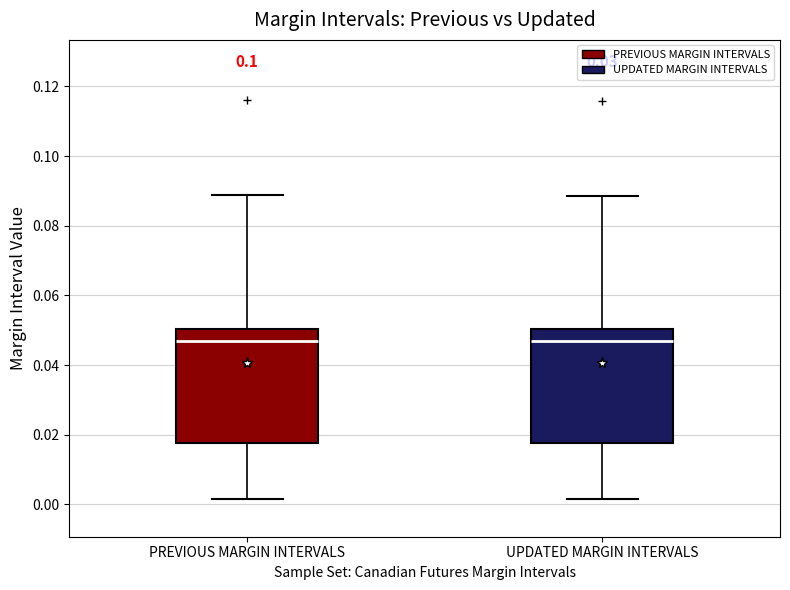

Reading left to right, read every box against the y-axis: the position of its median line, the range the box covers, and the ends of its whiskers. The values are not printed on the chart, so give them approximately, as read against the axis.

PREVIOUS MARGIN INTERVALS: median 0.046, box 0.018 to 0.050, whiskers 0.002 to 0.088
UPDATED MARGIN INTERVALS: median 0.046, box 0.018 to 0.050, whiskers 0.002 to 0.088